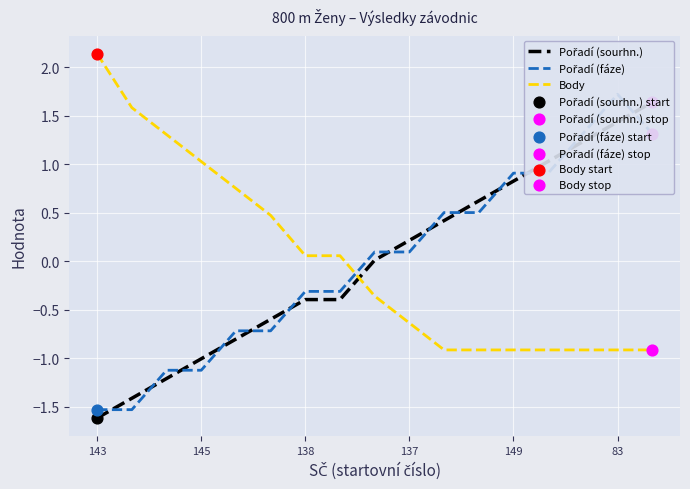

At how many categories does at least one series exceed 1?

8